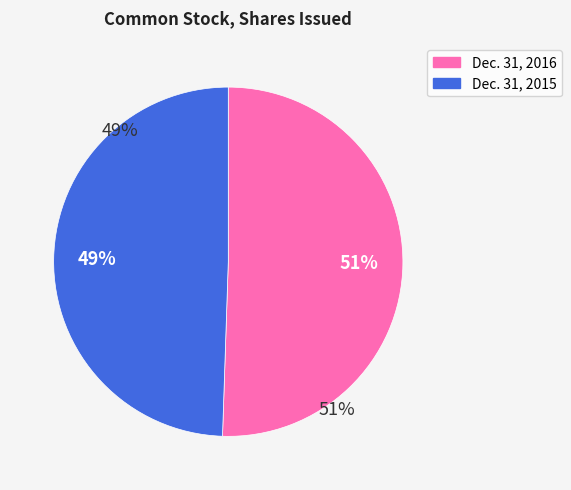

What is the ratio of the value at Dec. 31, 2016 to the value at Dec. 31, 2015?

1.0